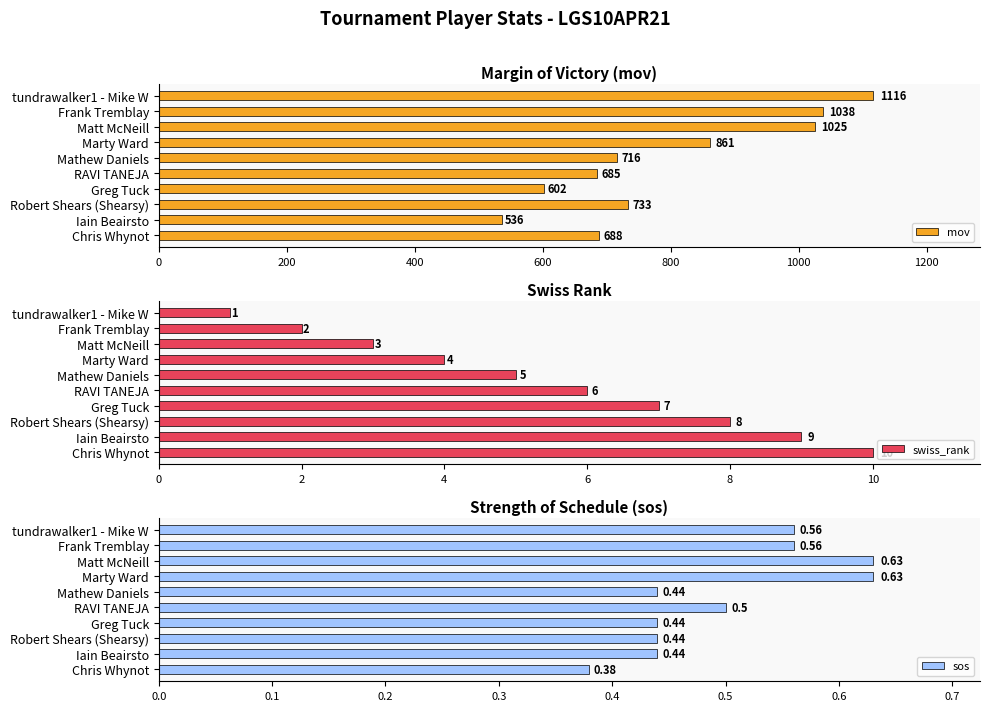

How many data points in swiss_rank are above 6?

4